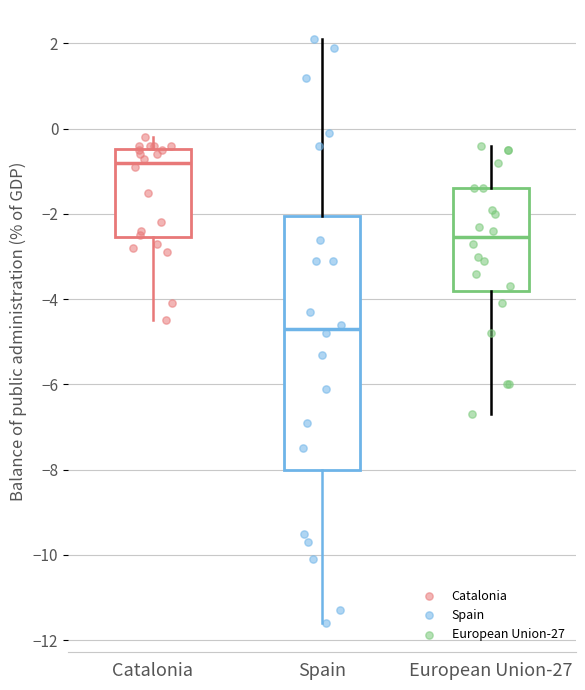

Where does the median line of the box for European Union-27 sit on the y-axis? The values are not printed on the chart, so give them approximately, as read against the axis.

-2.6